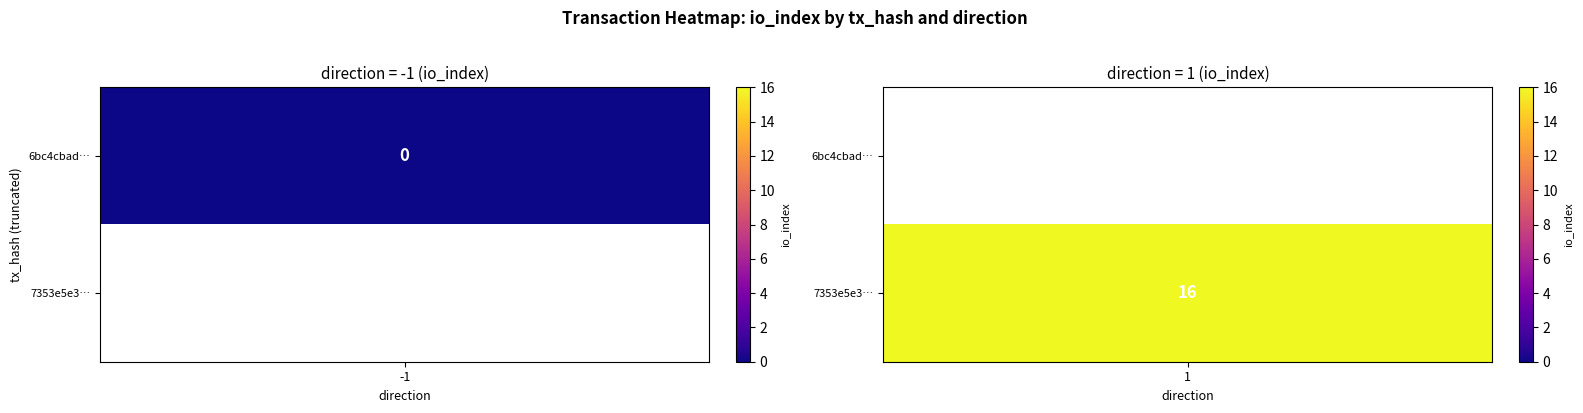

At io_index, list the series in order from smallest to largest.

6bc4cbade65623f09f4b234f9898c6434414ac1, 7353e5e302a4a08d637b6f7020837049d307137